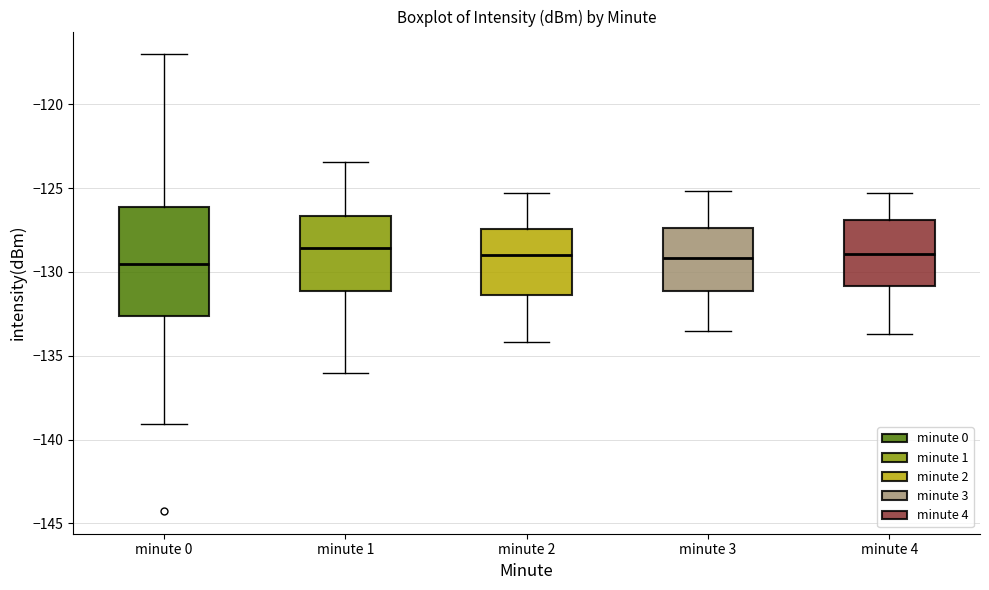

Reading left to right, transcribe this box plot: for each box, give where its median line is, the range the box spans, and where its two whiskers end, as read against the y-axis. The values are not printed on the chart, so give them approximately, as read against the axis.

minute 0: median -129.5, box -132.5 to -126.0, whiskers -139.0 to -117.0
minute 1: median -128.5, box -131.0 to -126.5, whiskers -136.0 to -123.5
minute 2: median -129.0, box -131.5 to -127.5, whiskers -134.0 to -125.5
minute 3: median -129.0, box -131.0 to -127.5, whiskers -133.5 to -125.0
minute 4: median -129.0, box -131.0 to -127.0, whiskers -133.5 to -125.5